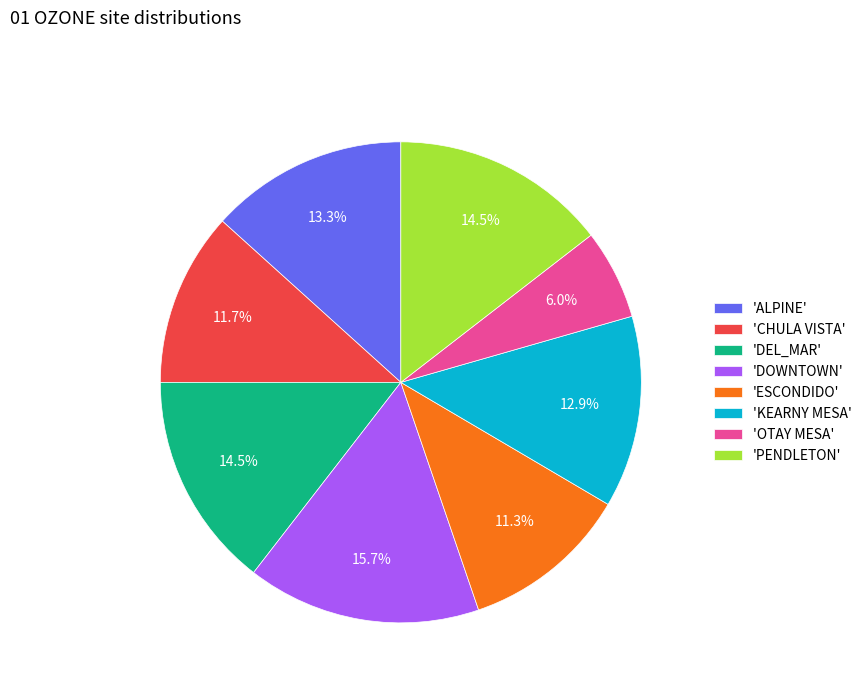

Which has a higher value, 'DEL_MAR' or 'OTAY MESA'?

'DEL_MAR'